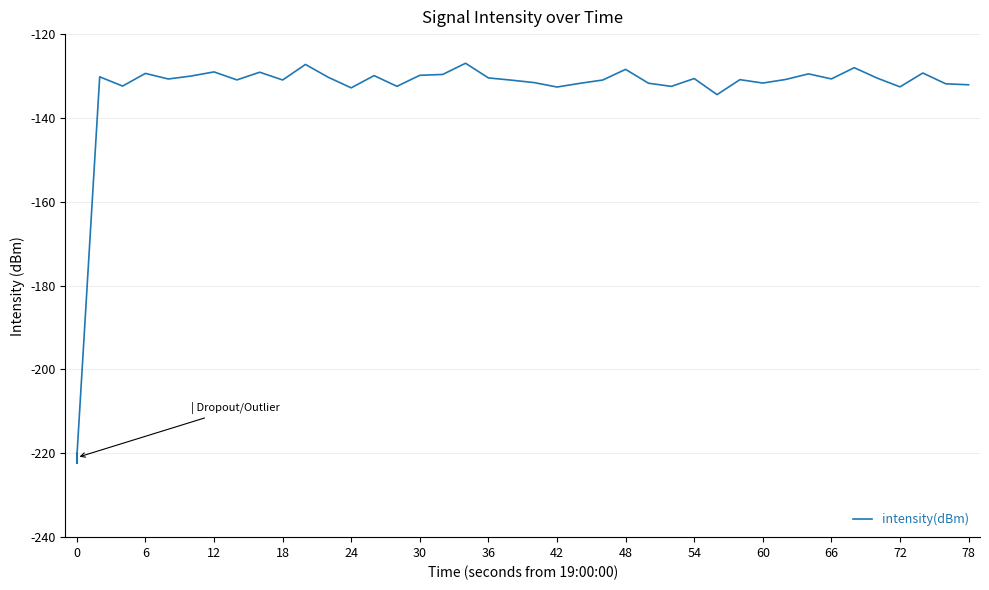

What is the minimum value shown in the chart?

-221.0